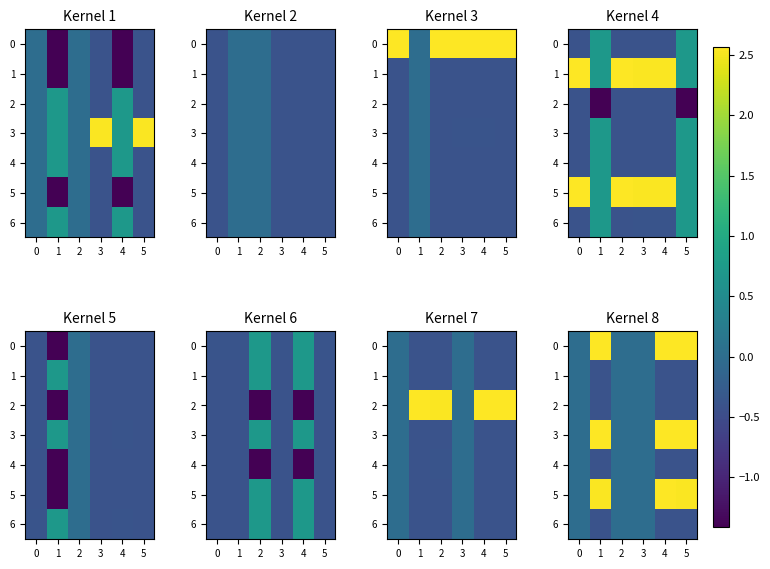

At which category is the sum across all series the highest?

1